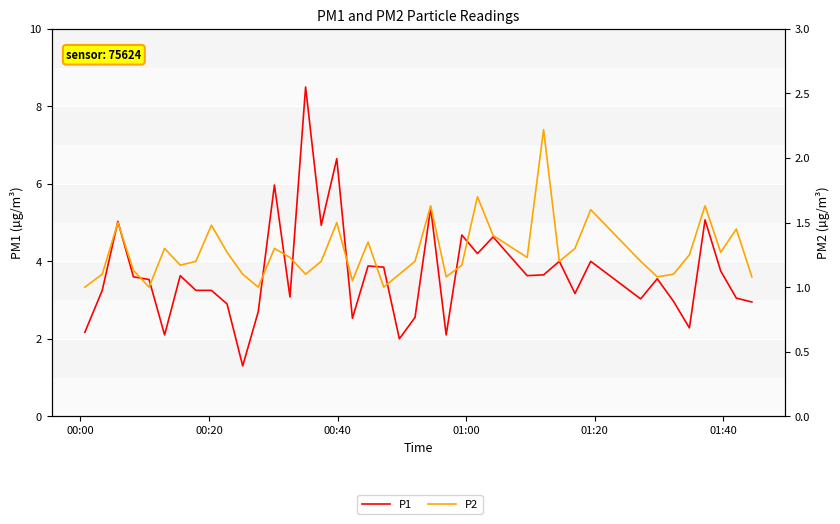

How many interior local valleys does the P1 series have?

12